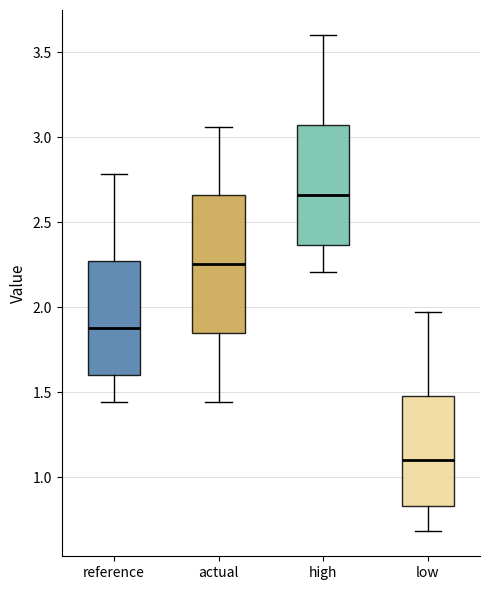

Reading left to right, read every box against the y-axis: the position of its median line, the range the box covers, and the ends of its whiskers. The values are not printed on the chart, so give them approximately, as read against the axis.

reference: median 1.90, box 1.60 to 2.25, whiskers 1.45 to 2.80
actual: median 2.25, box 1.85 to 2.65, whiskers 1.45 to 3.05
high: median 2.65, box 2.35 to 3.05, whiskers 2.20 to 3.60
low: median 1.10, box 0.85 to 1.50, whiskers 0.70 to 1.95